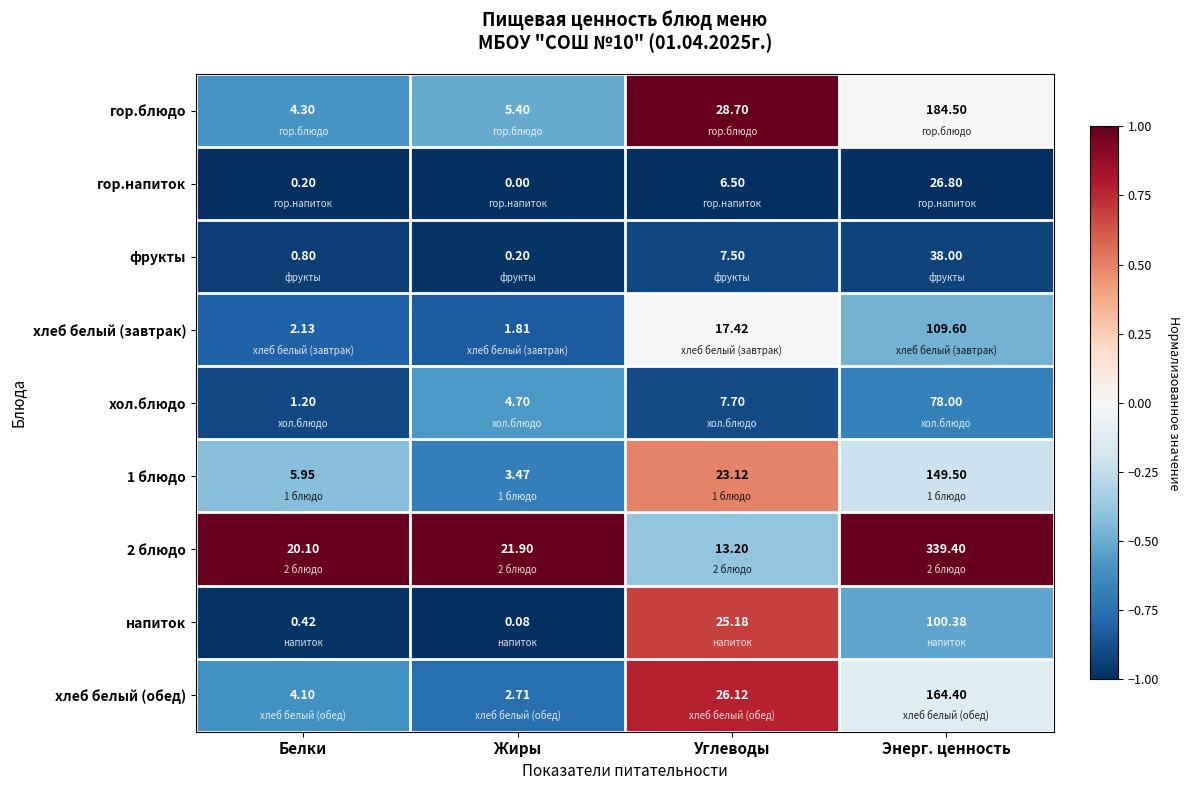

What is the maximum value shown in the chart?

339.4